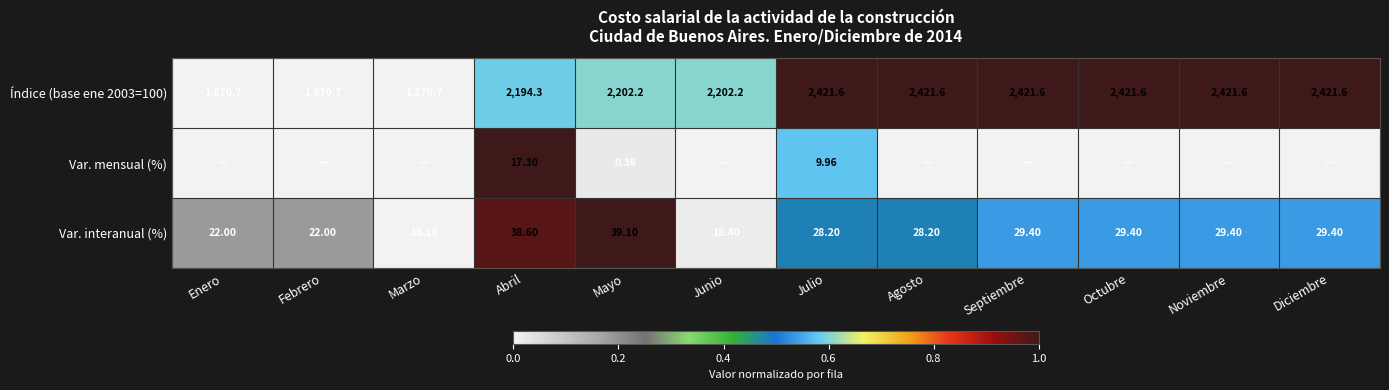

Where does the Var. interanual (%) series first go above 29?

Abril